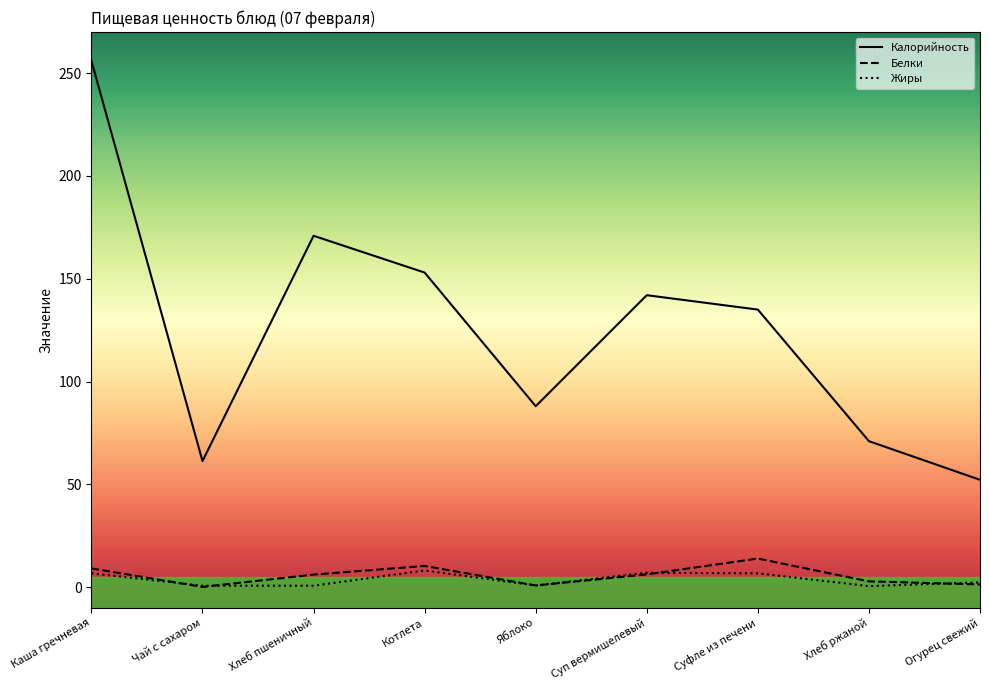

What is the smallest value displayed?

0.1